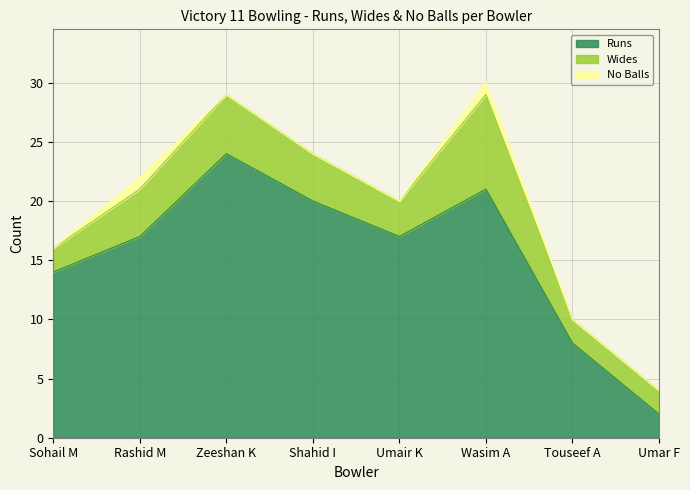

Rank the series by their average value, from highest to lowest.

Runs, Wides, No Balls